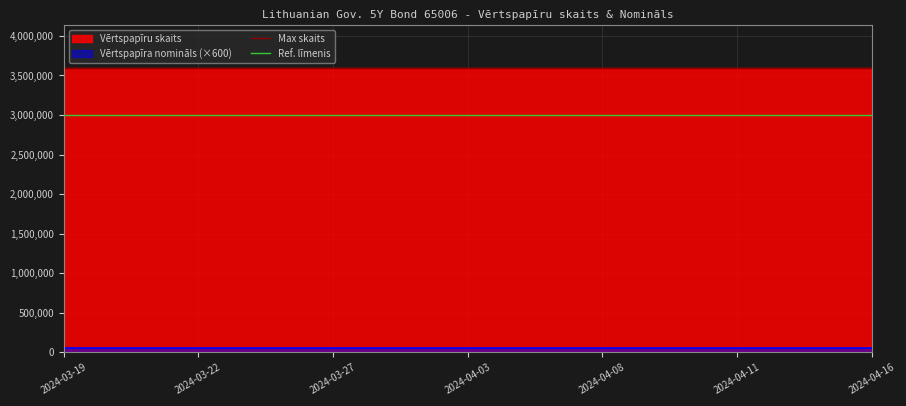

What is the maximum value shown in the chart?

3600000